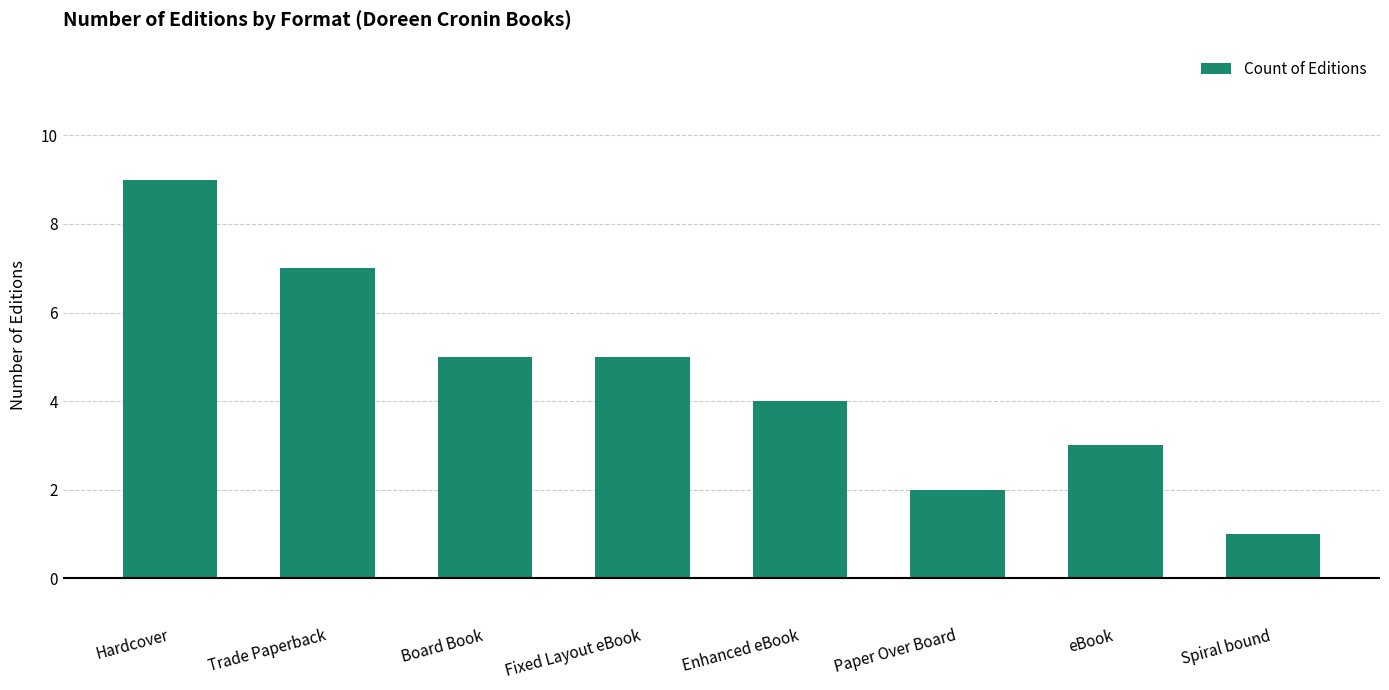

What is the change in value from Trade Paperback to eBook?

-4